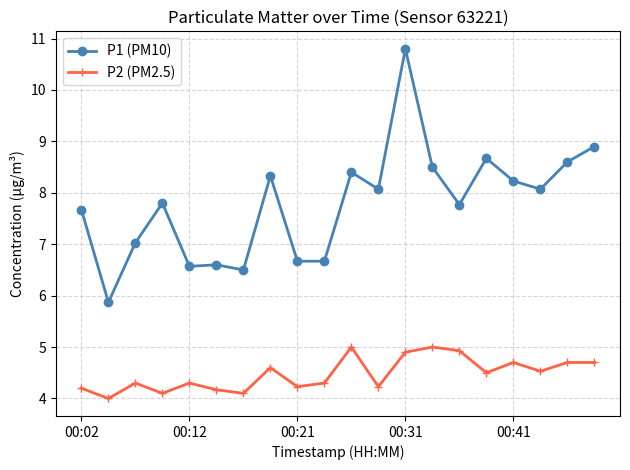

Reading right to left, extract all data points from this chart.

P1 (PM10): 8.9	8.6	8.1	8.2	8.7	7.8	8.5	10.8	8.1	8.4	6.7	6.7	8.3	6.5	6.6	6.6	7.8	7.0	5.9	7.7
P2 (PM2.5): 4.7	4.7	4.5	4.7	4.5	4.9	5.0	4.9	4.2	5.0	4.3	4.2	4.6	4.1	4.2	4.3	4.1	4.3	4.0	4.2